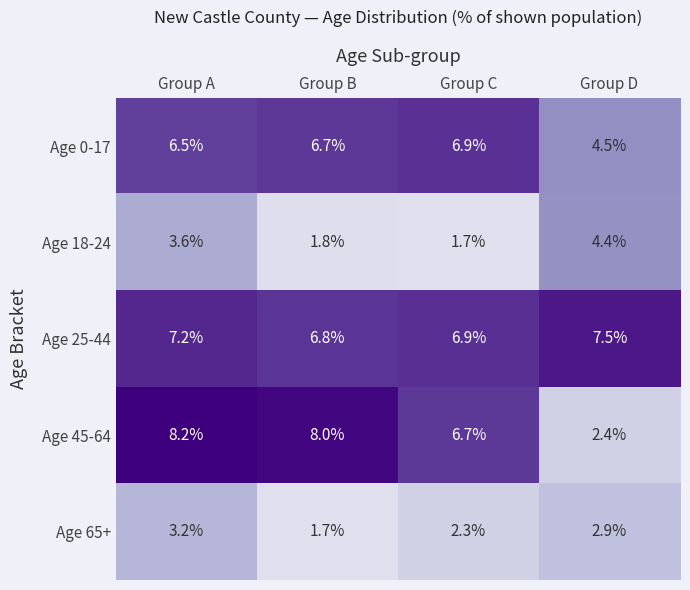

Is it true that Age 45-64 equals 2.4 at Group D?

True